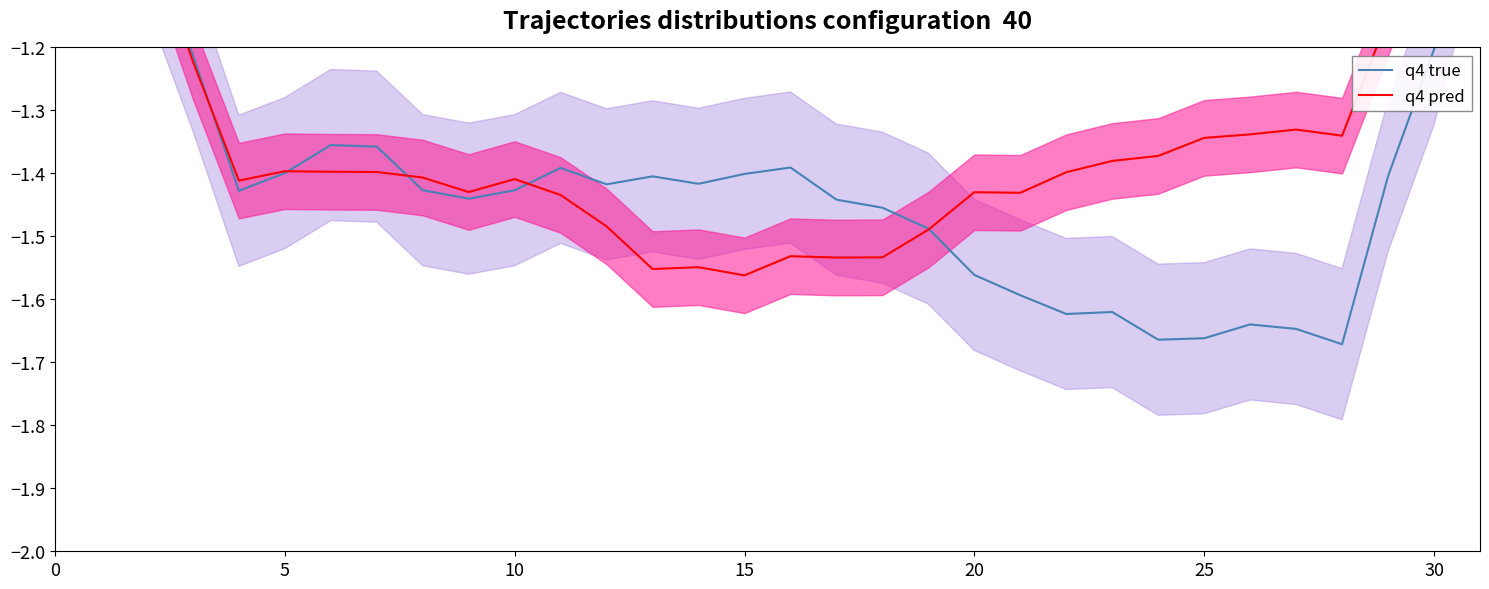

True or false: q4 pred has more than 0 points higher than both neighbors.

True